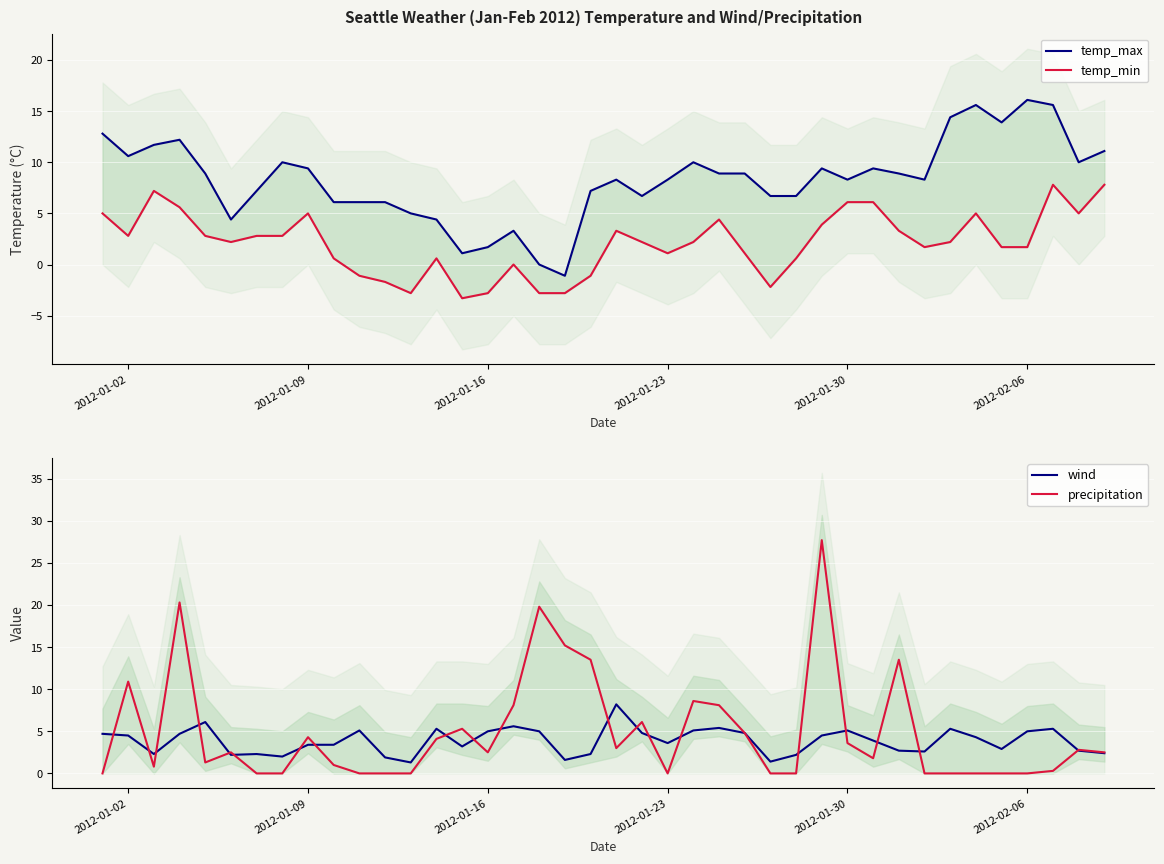

The value of wind at 2012-01-23 is 3.6. True or false?

True